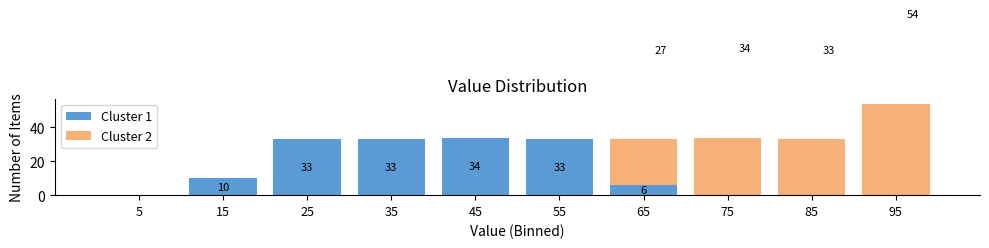

What is the maximum value for Cluster 1?

34